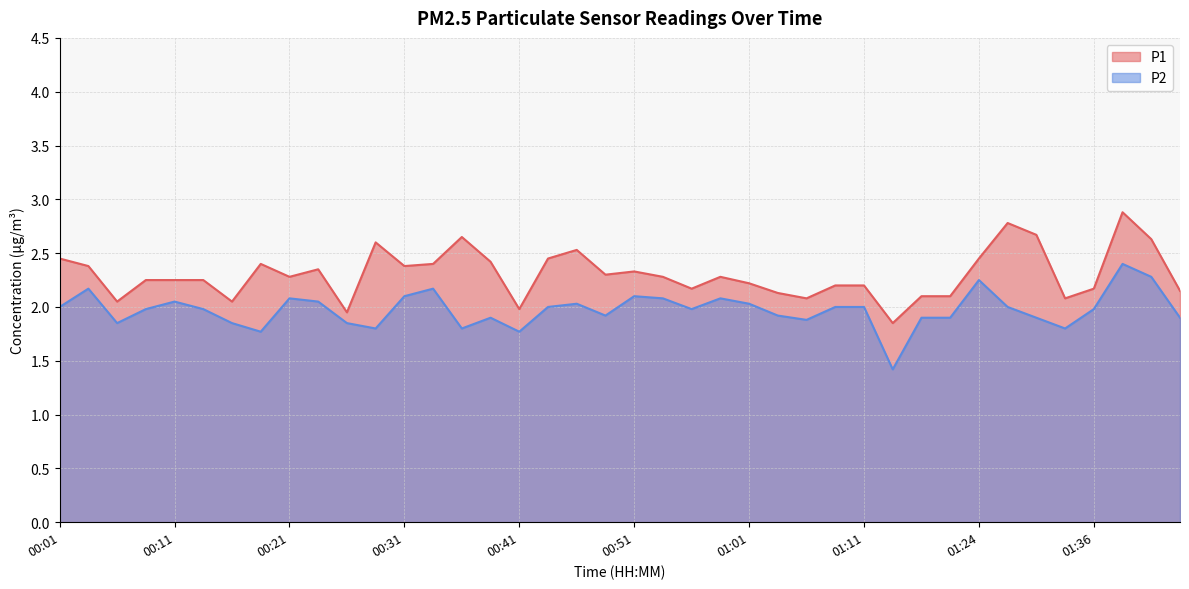

What is the total value across all series at 00:43?

4.5